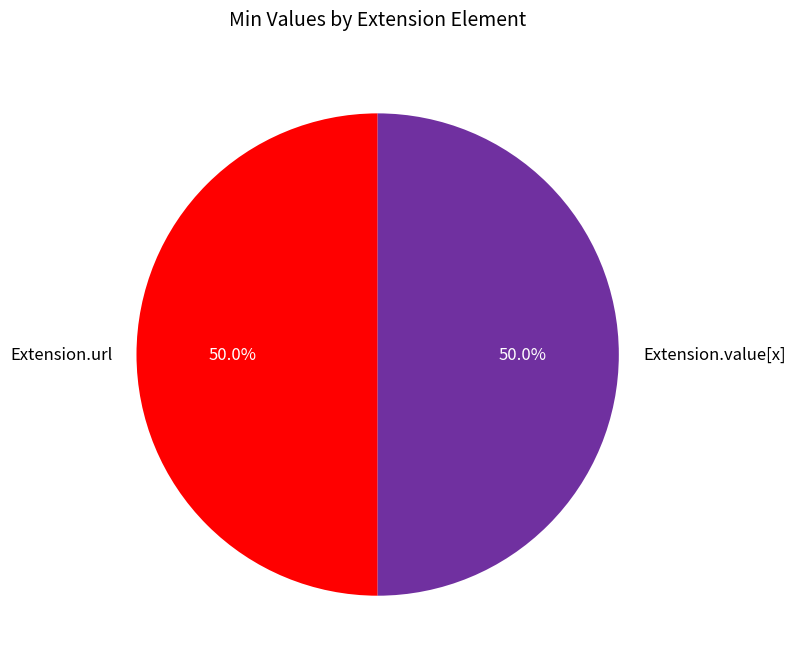

Approximately how many times larger is the value at Extension.url compared to Extension.value[x]?

1.0